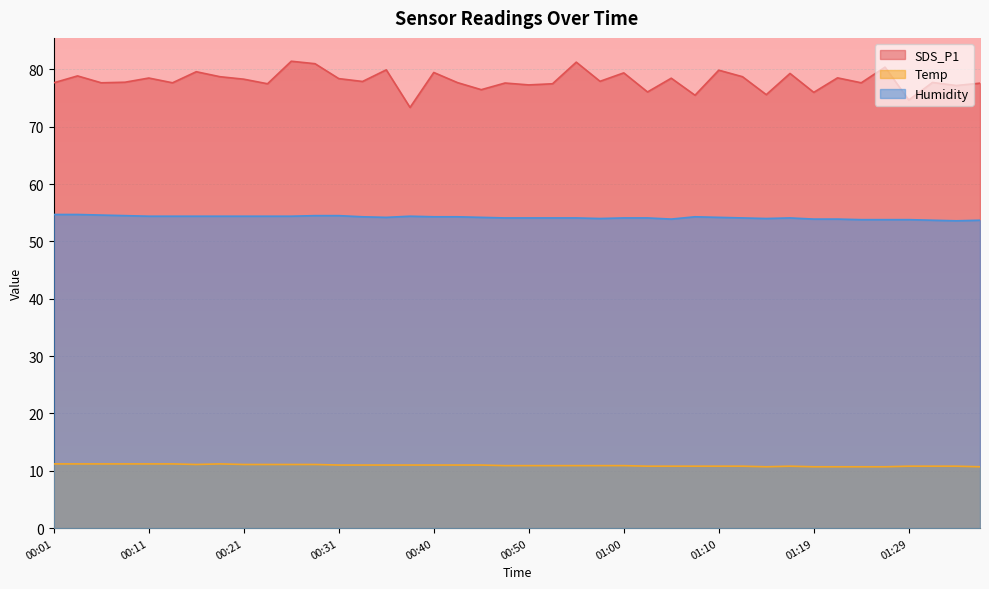

True or false: Temp and Humidity cross at least once.

False